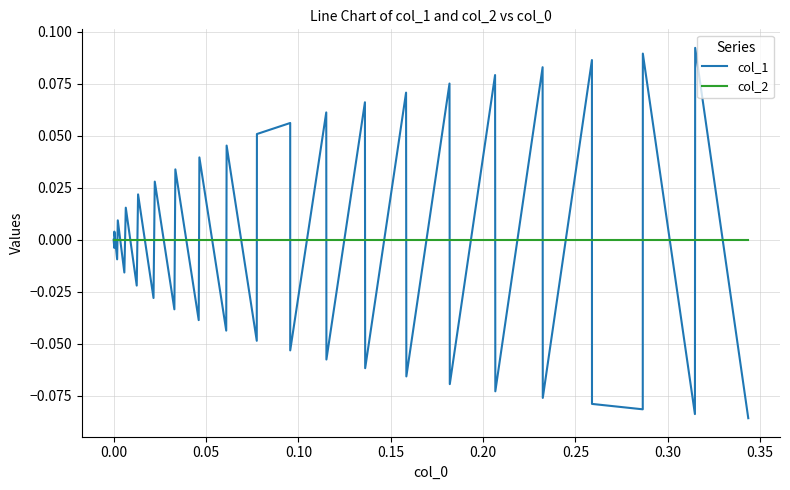

List the series in order of their peak value, highest first.

col_1, col_2